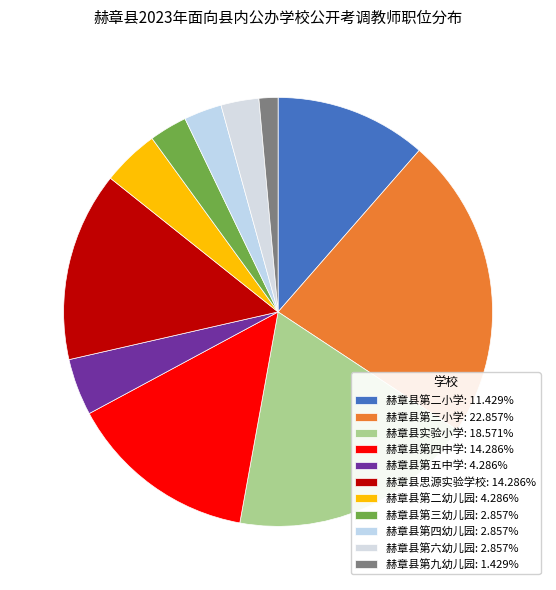

Is it true that 赫章县第四中学 is 14% of the pie?

True